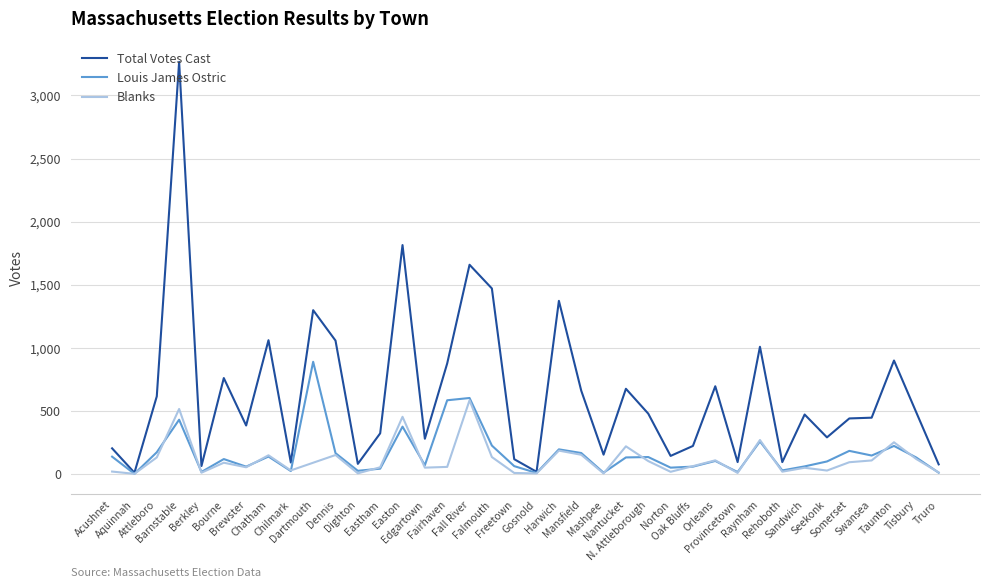

What is the greatest value displayed?

3266